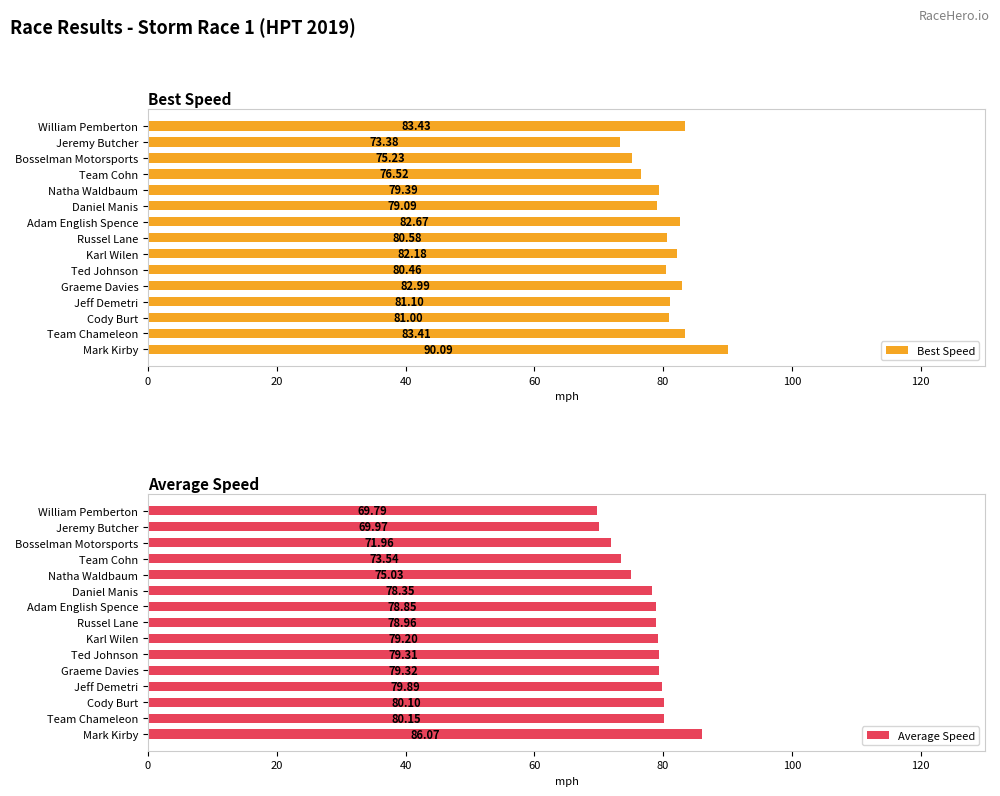

What is the sum of all Best Speed values?

1211.5